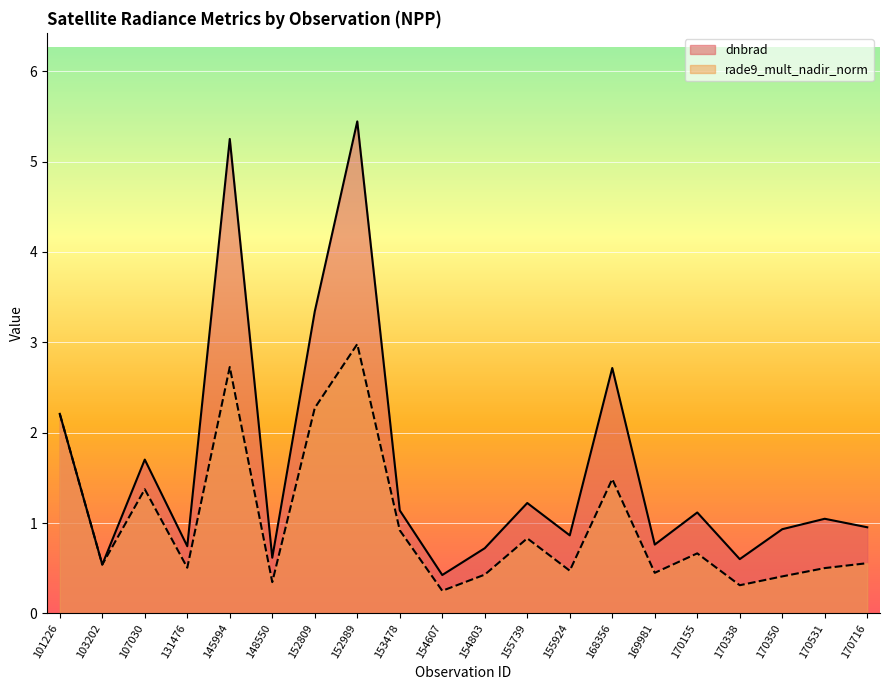

At which category does the chart reach its minimum across all series?

154607